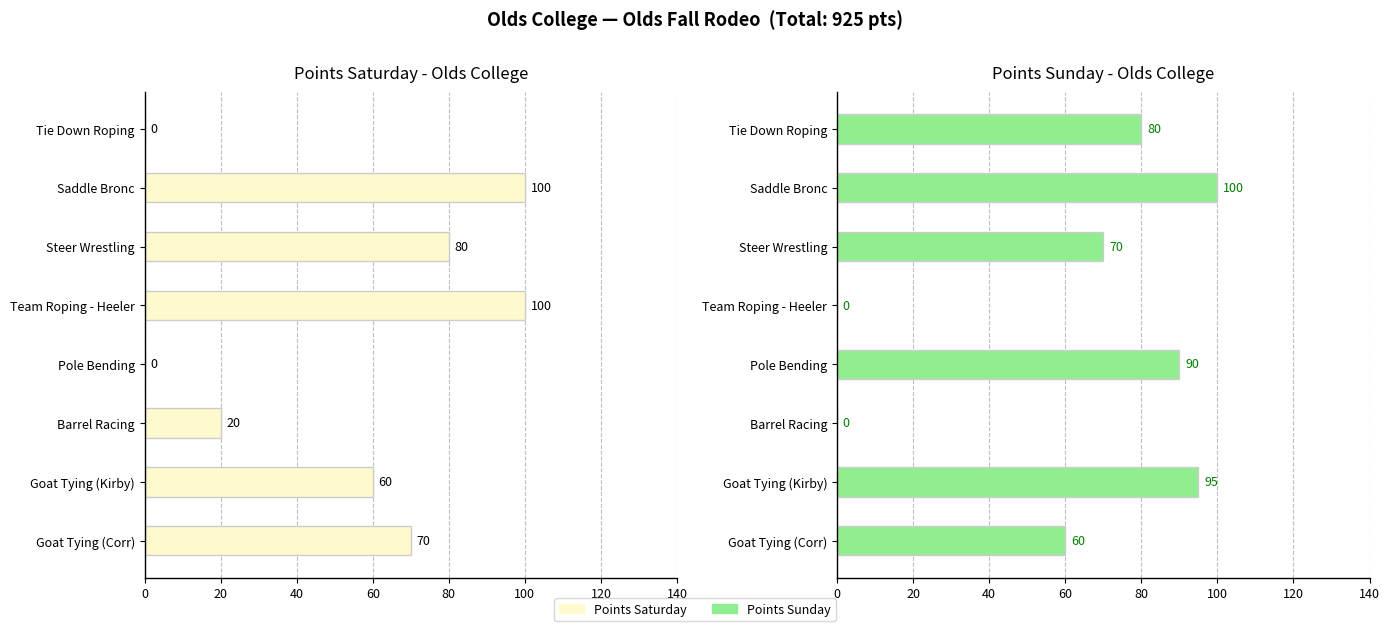

At how many categories does at least one series exceed 14?

8